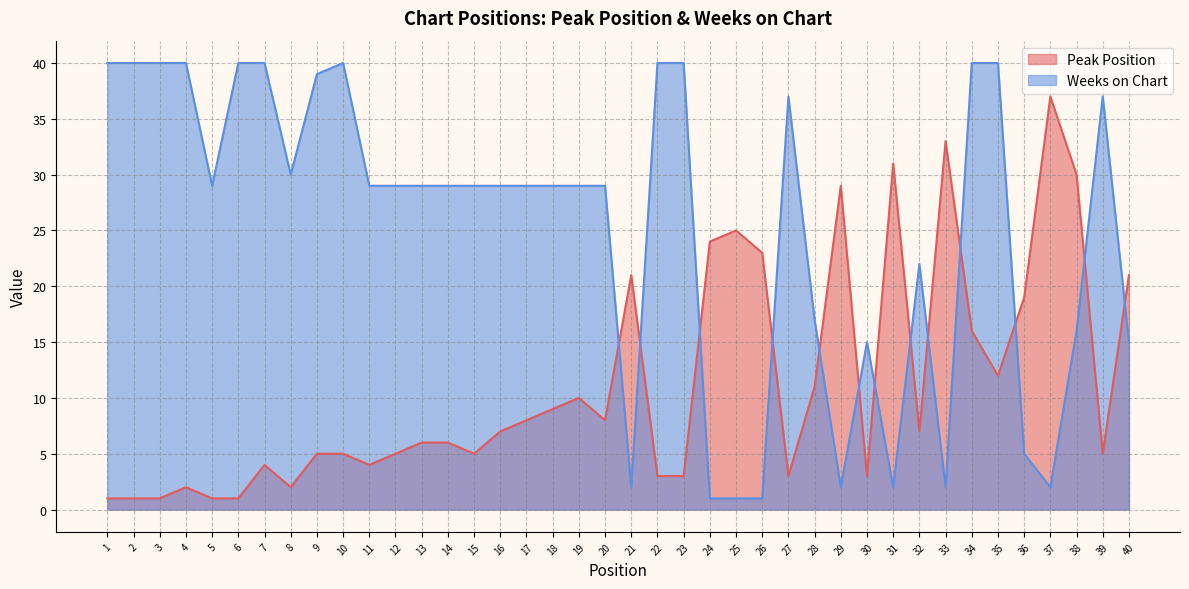

How many data points in Peak Position are above 7?

18